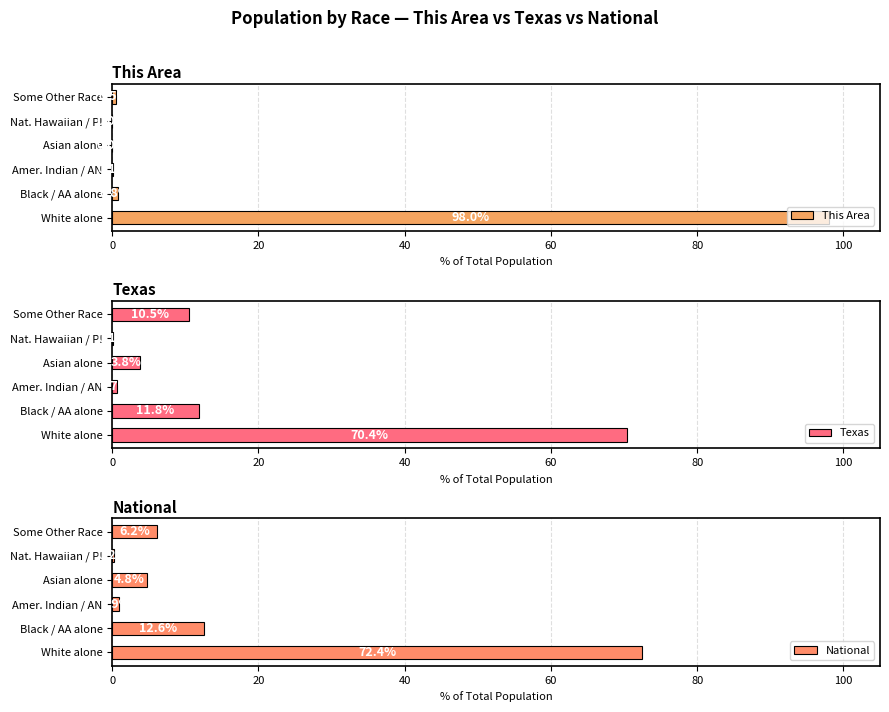

Which category has the highest value in the This Area series?

White alone